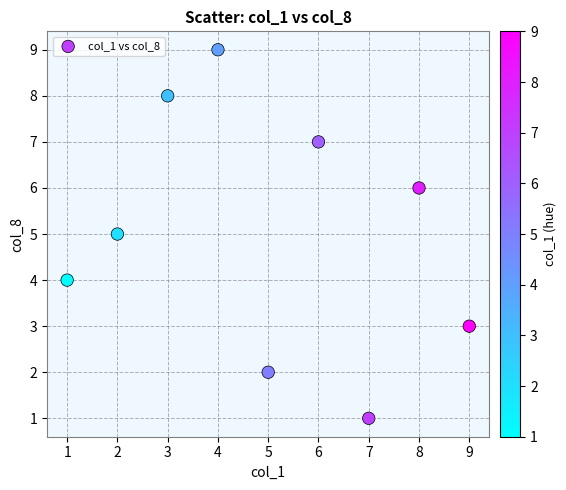

What is the range of Y values (max minus min)?

8